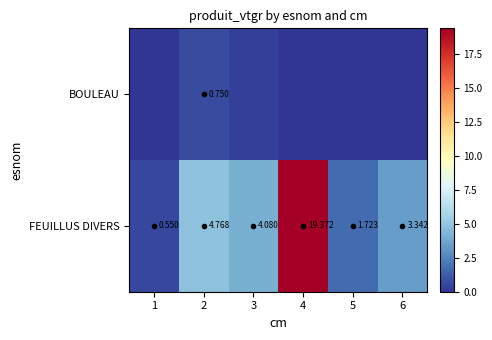

True or false: BOULEAU has a value of 0.4 at 4.

False